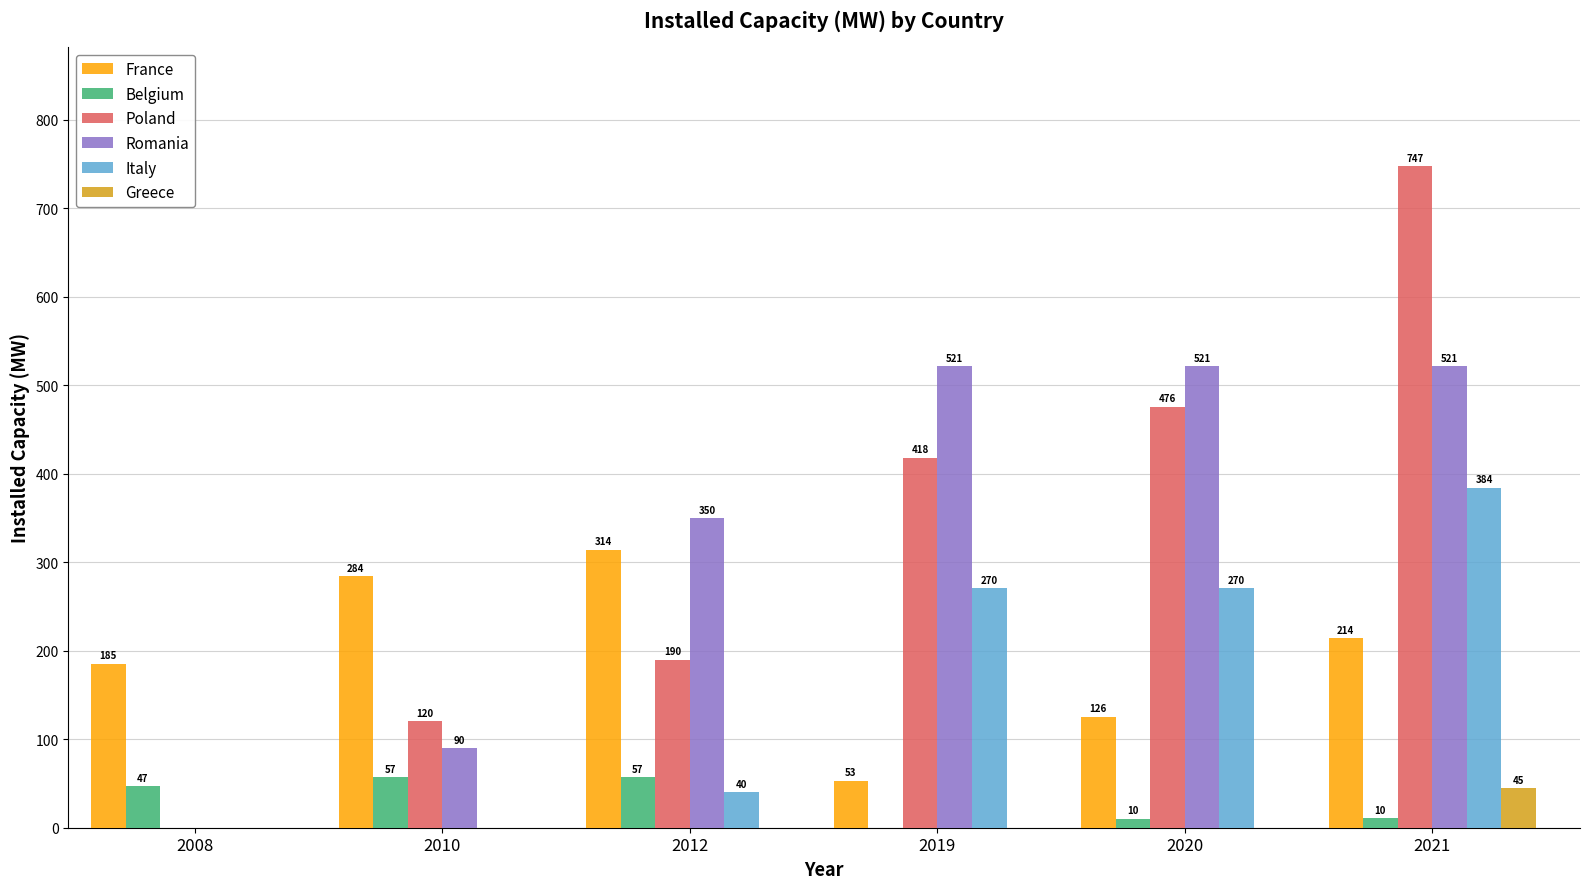

At which category is the sum across all series the highest?

2021